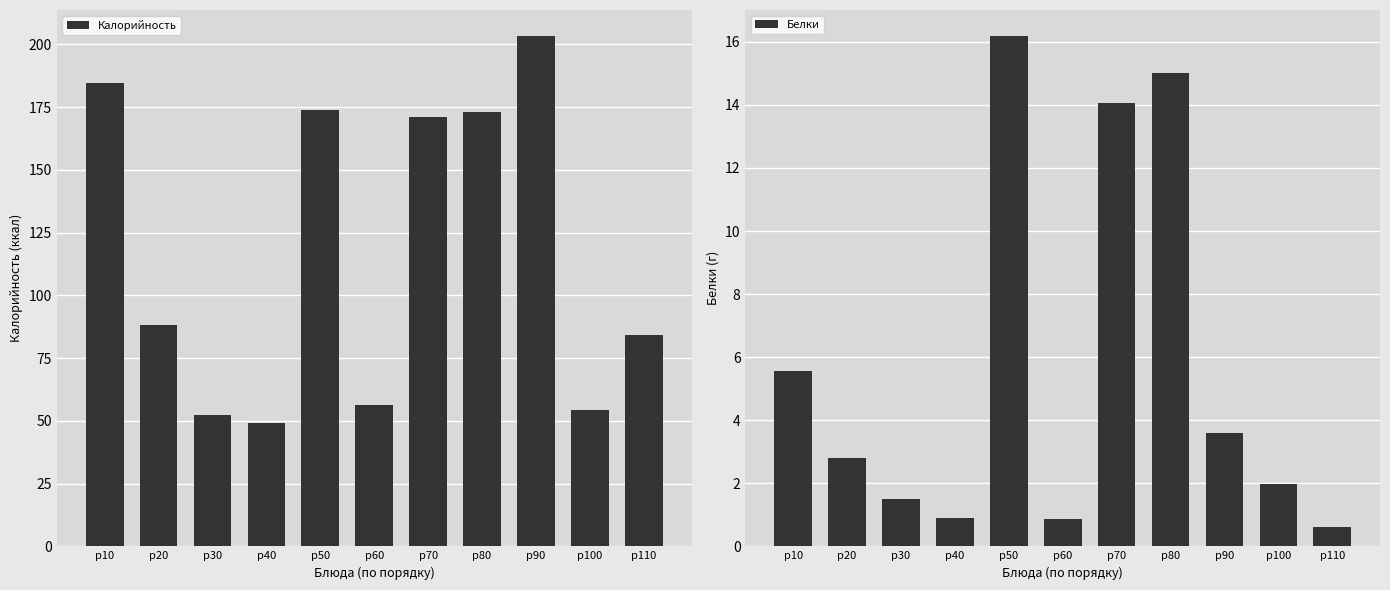

What is the total value across all series at p30?

53.9